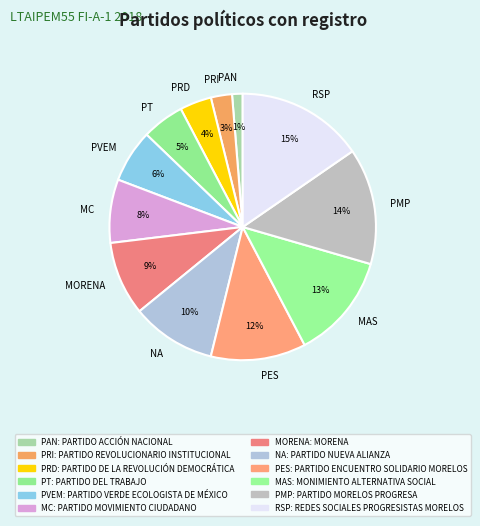

What is the ratio of the value at MORENA to the value at PES?

0.8